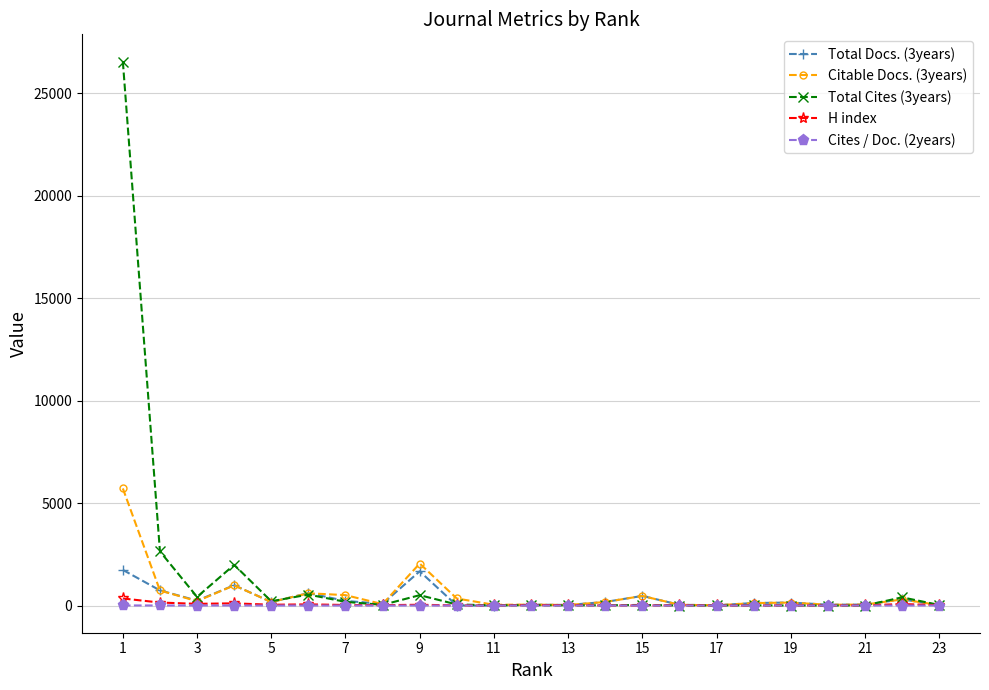

Which series has the widest spread of values?

Total Cites (3years)